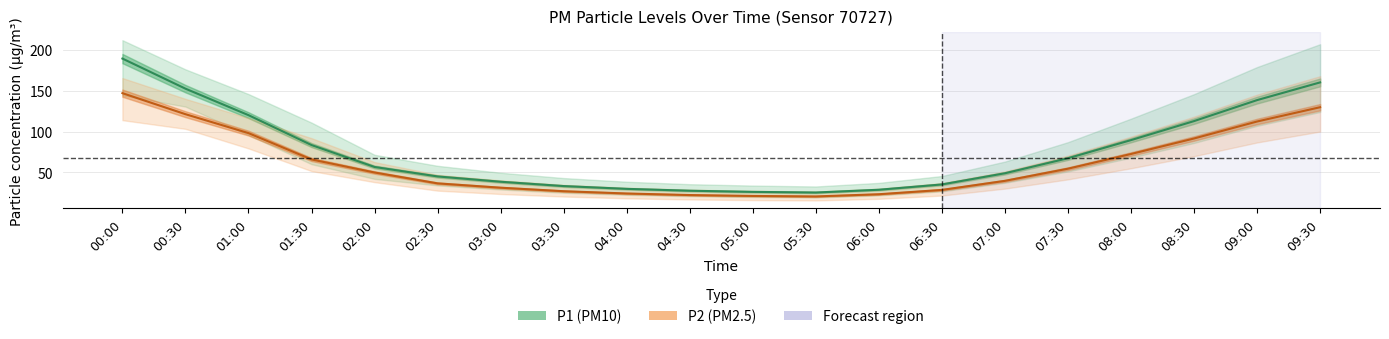

Which category has the lowest value across all series?

05:30